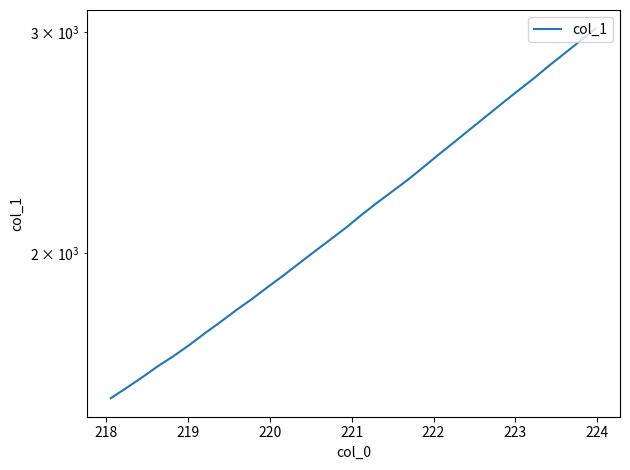

How many categories are shown in the chart?

32